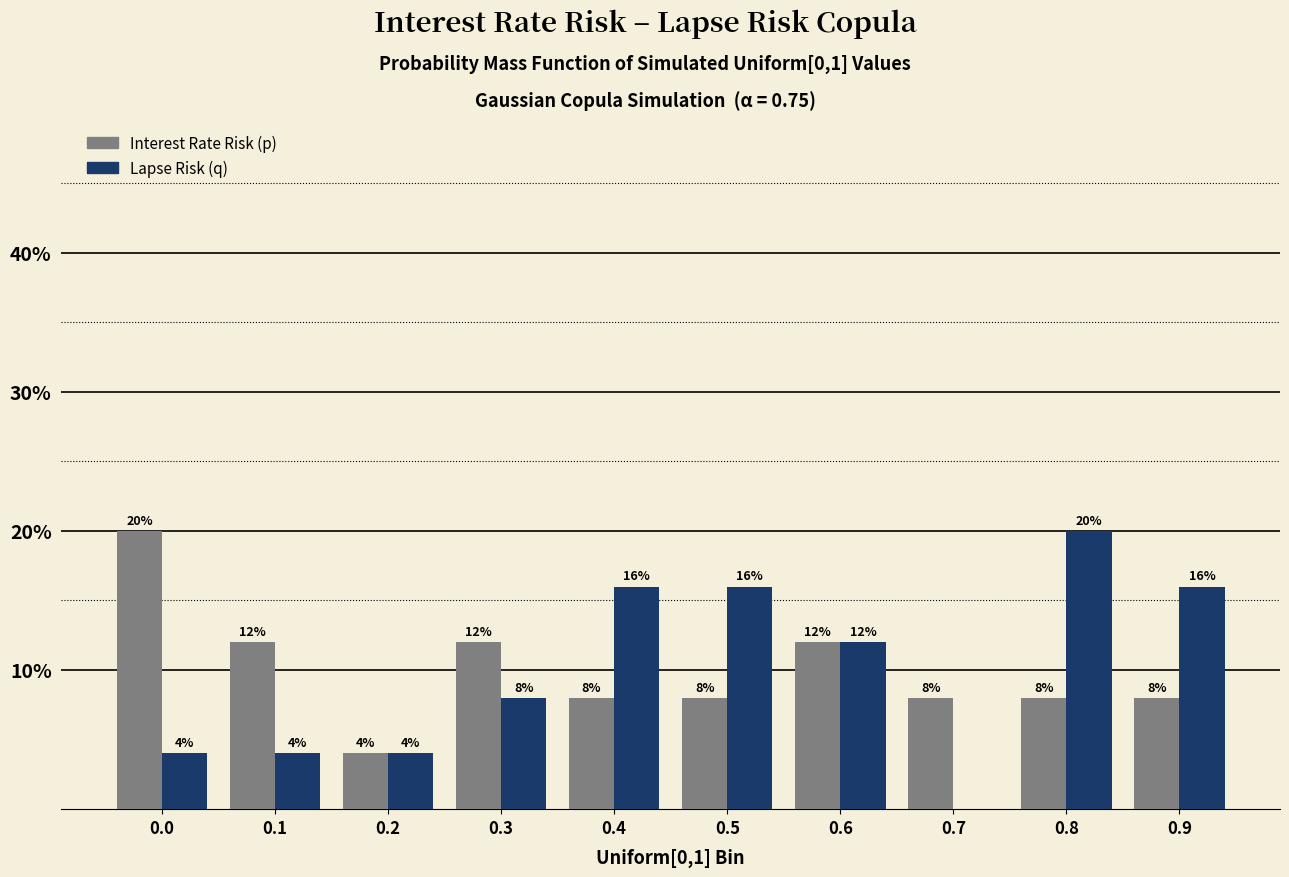

Reading left to right, list all the values displayed in this chart.

Interest Rate Risk (p): 0.0=20	0.1=12	0.2=4	0.3=12	0.4=8	0.5=8	0.6=12	0.7=8	0.8=8	0.9=8
Lapse Risk (q): 0.0=4	0.1=4	0.2=4	0.3=8	0.4=16	0.5=16	0.6=12	0.7=0	0.8=20	0.9=16